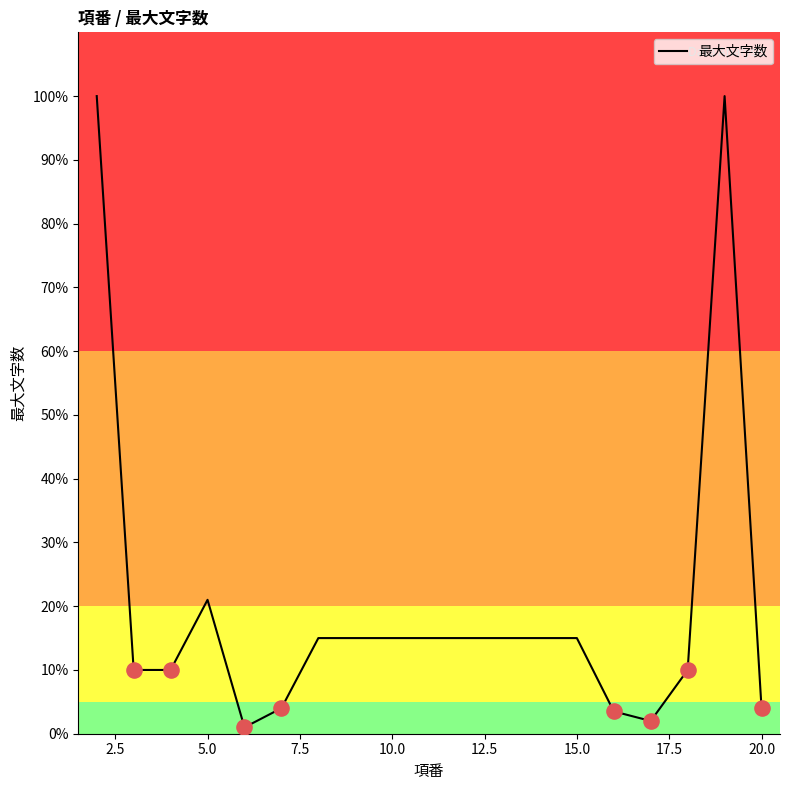

What is the greatest value displayed?

100.0